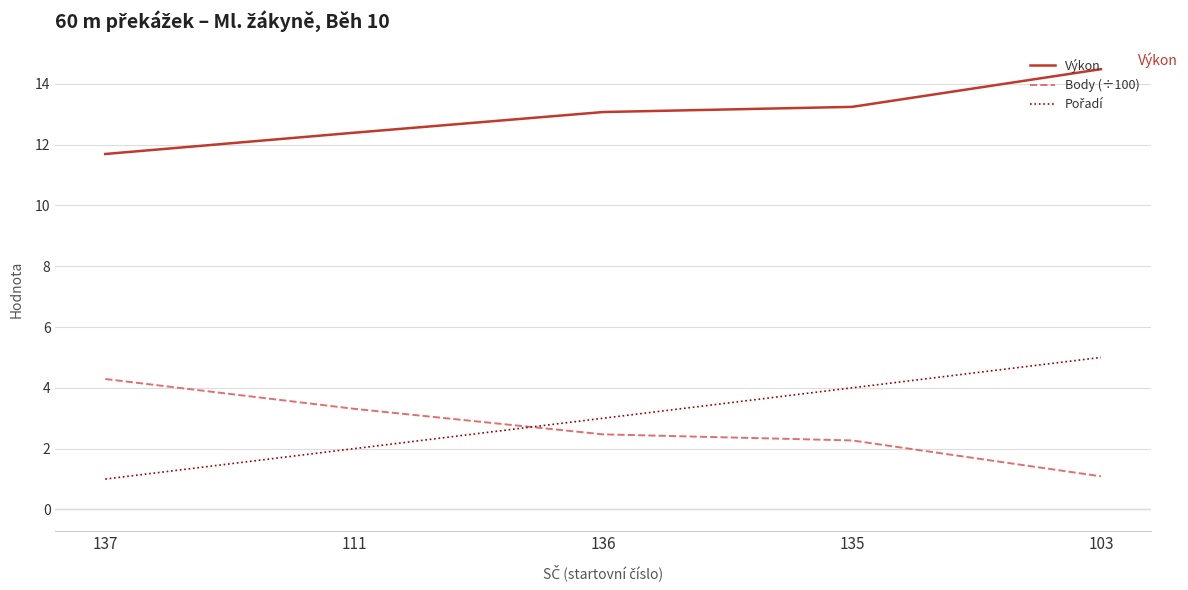

What is the difference between the highest and lowest values at 135?

11.0